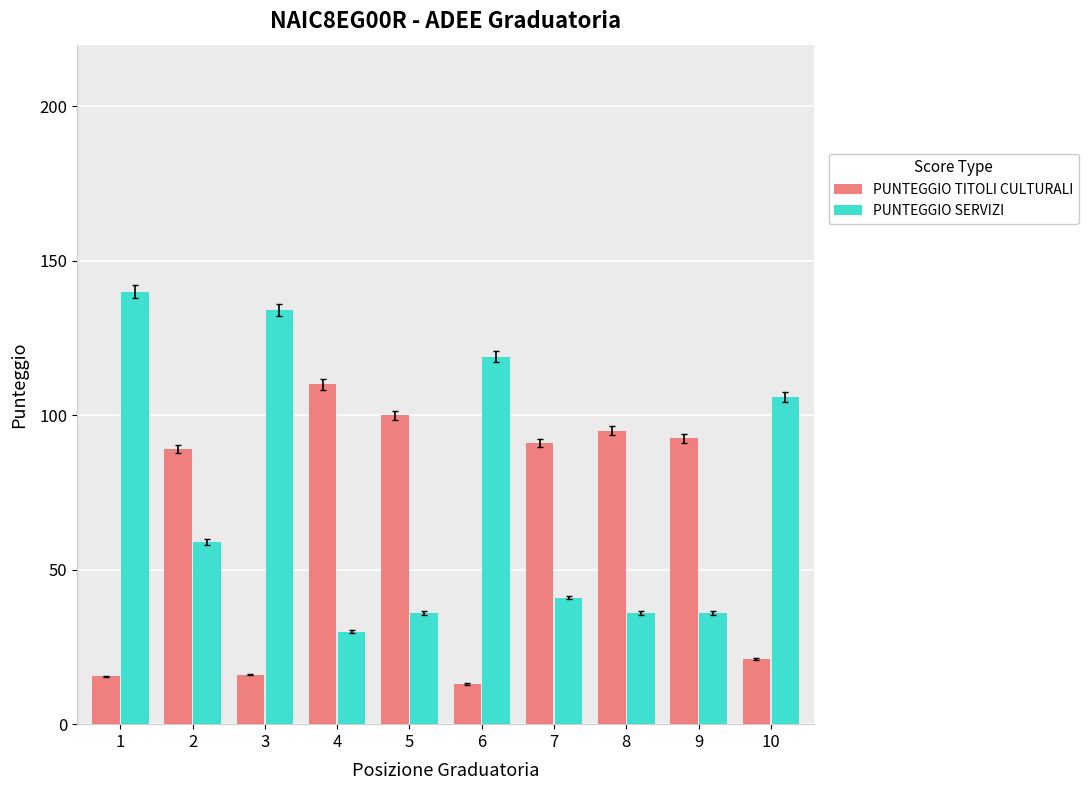

At which label is PUNTEGGIO SERVIZI closest to 85?

10